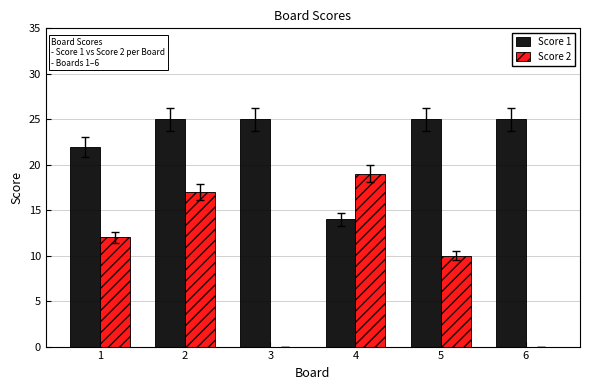

At which label does Score 2 reach its peak?

4